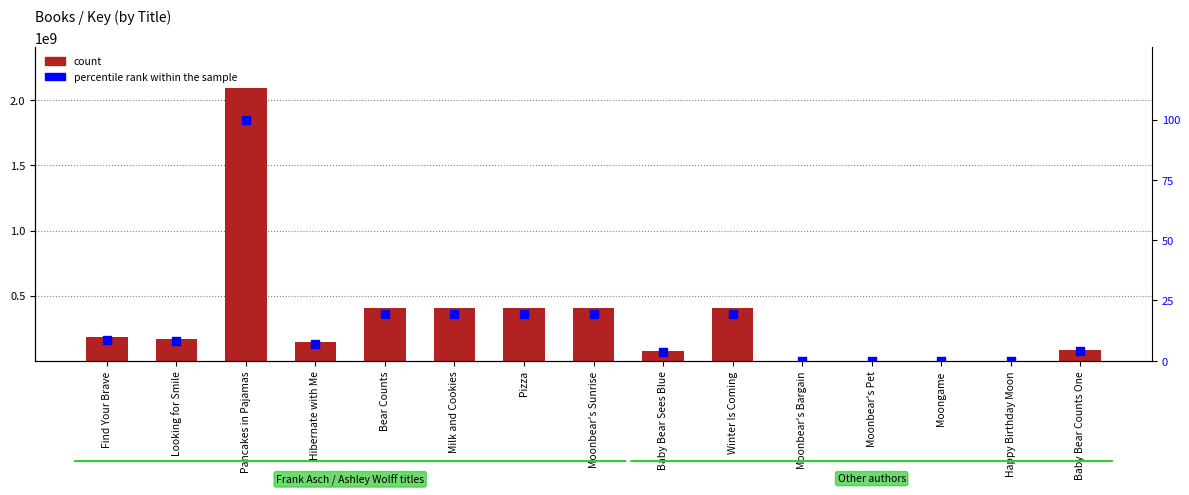

Which series has the largest total across all categories?

count